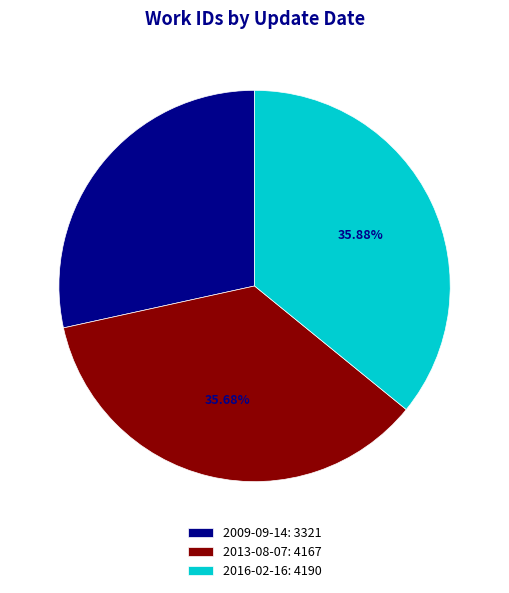

The 2009-09-14 slice represents 36% of the pie. True or false?

False